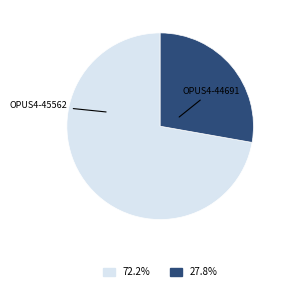

Is there a majority slice in this chart?

Yes